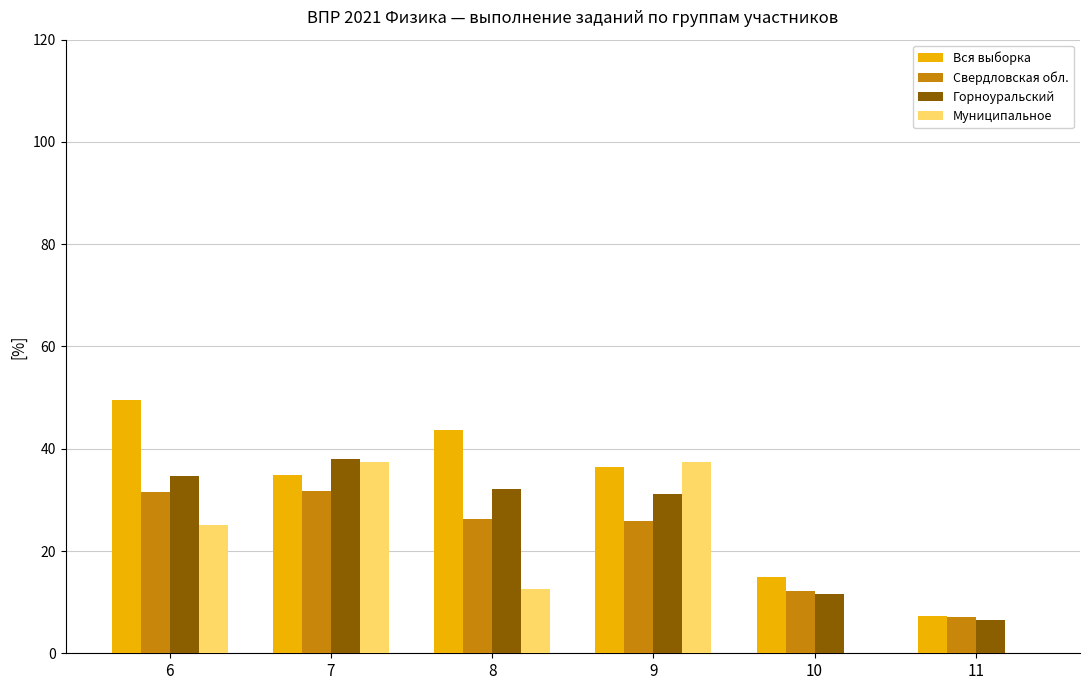

How many data points in Горноуральский are above 32?

3